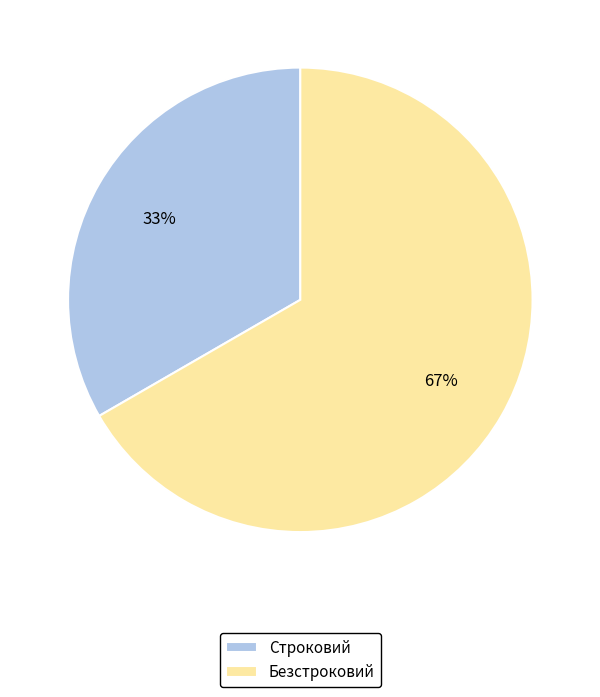

Which has a higher value, Безстроковий or Строковий?

Безстроковий